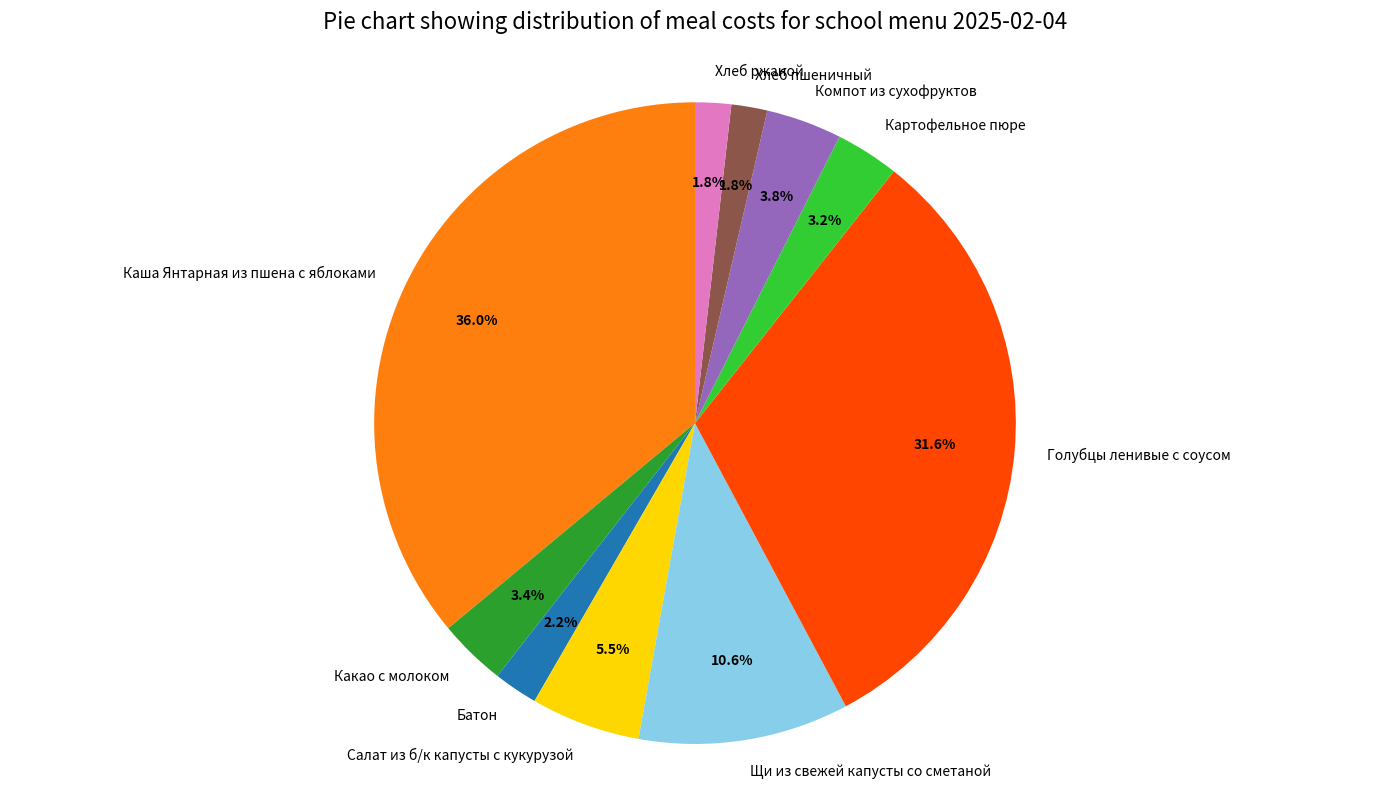

What is the largest slice in the pie chart?

Каша Янтарная из пшена с яблоками